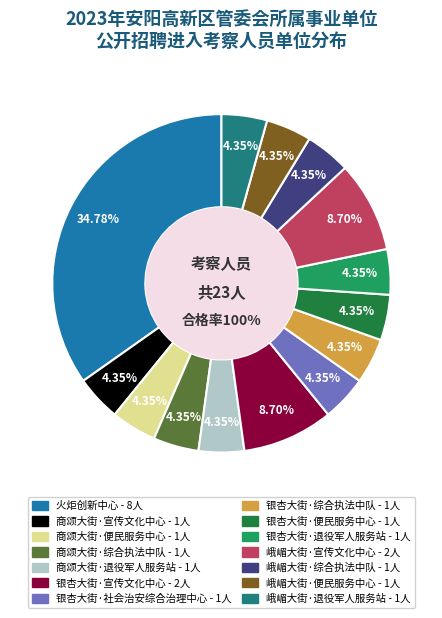

Is there any slice that represents more than half of the pie?

No